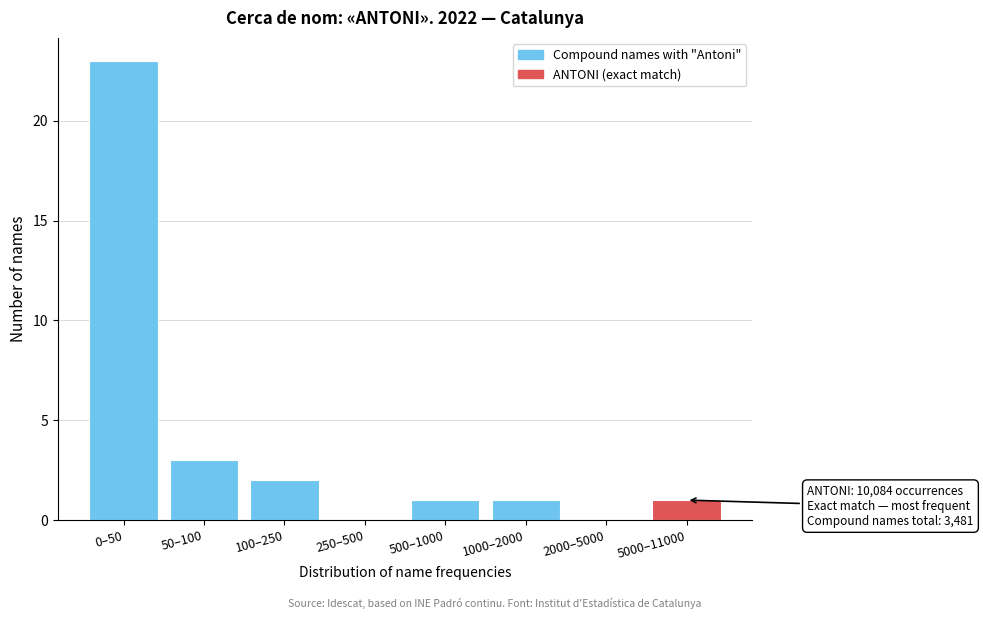

Reading left to right, transcribe all the data shown in this chart.

0–50=23	50–100=3	100–250=2	250–500=0	500–1000=1	1000–2000=1	2000–5000=0	5000–11000=1